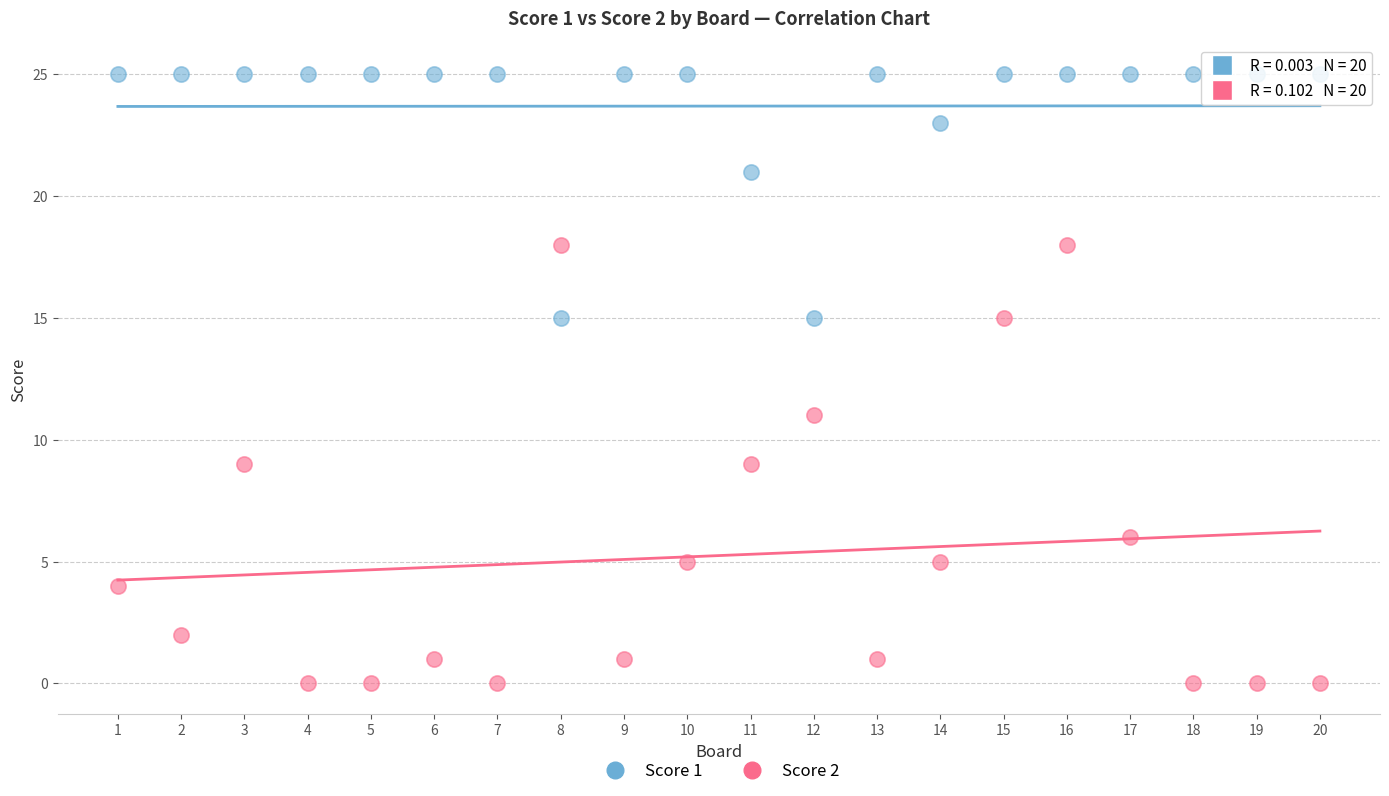

What is the X range (max minus min) for the scatter plot?

19